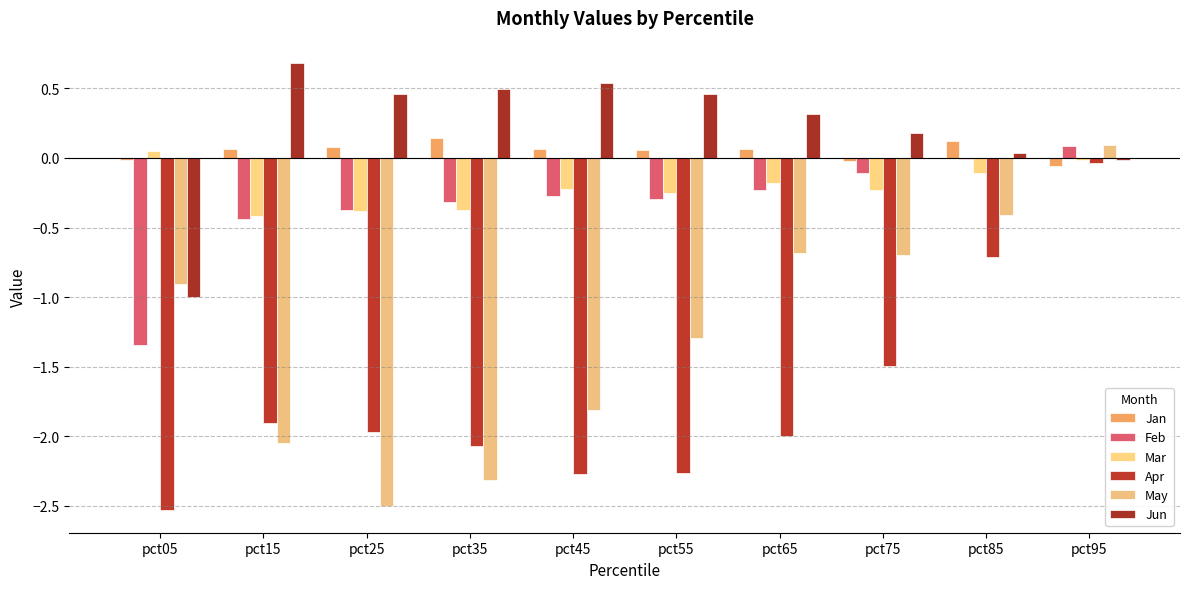

Reading left to right, extract all data points from this chart.

Jan: -0.0	0.1	0.1	0.1	0.1	0.1	0.1	-0.0	0.1	-0.1
Feb: -1.3	-0.4	-0.4	-0.3	-0.3	-0.3	-0.2	-0.1	-0.0	0.1
Mar: 0.1	-0.4	-0.4	-0.4	-0.2	-0.3	-0.2	-0.2	-0.1	-0.0
Apr: -2.5	-1.9	-2.0	-2.1	-2.3	-2.3	-2.0	-1.5	-0.7	-0.0
May: -0.9	-2.0	-2.5	-2.3	-1.8	-1.3	-0.7	-0.7	-0.4	0.1
Jun: -1.0	0.7	0.5	0.5	0.5	0.5	0.3	0.2	0.0	-0.0